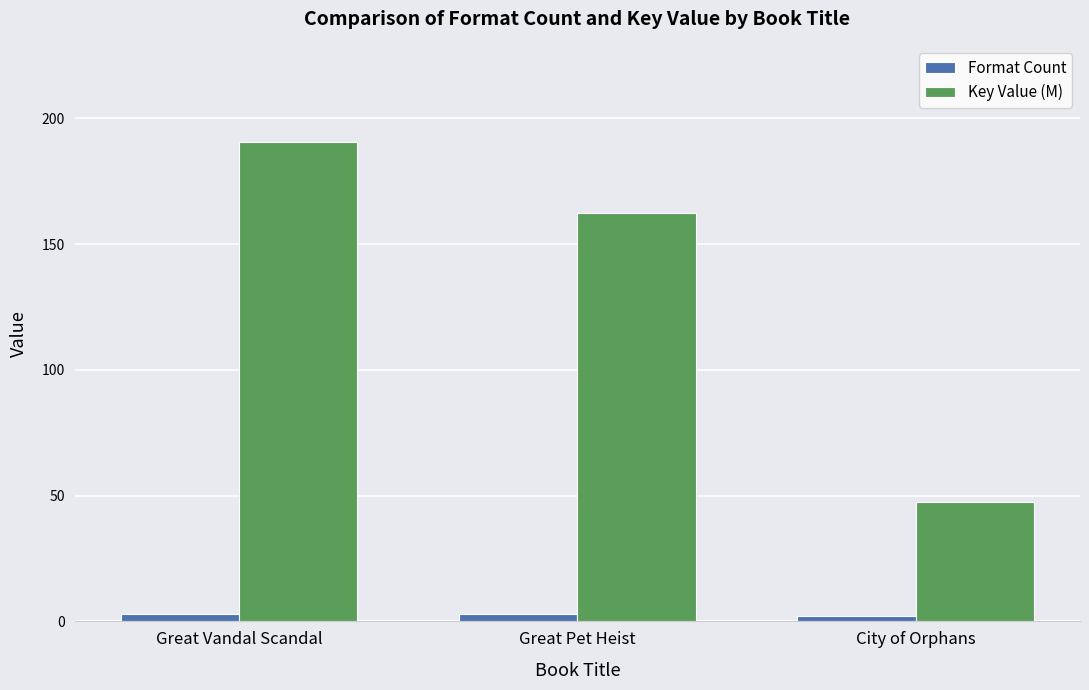

What is the difference between the second highest and minimum values in the Key Value (M) series?

114.8